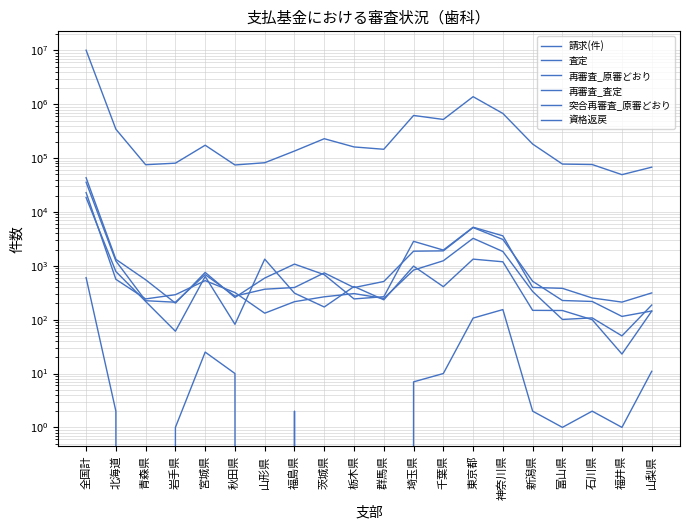

In 査定, how many points are lower than both neighbors (excluding endpoints)?

5